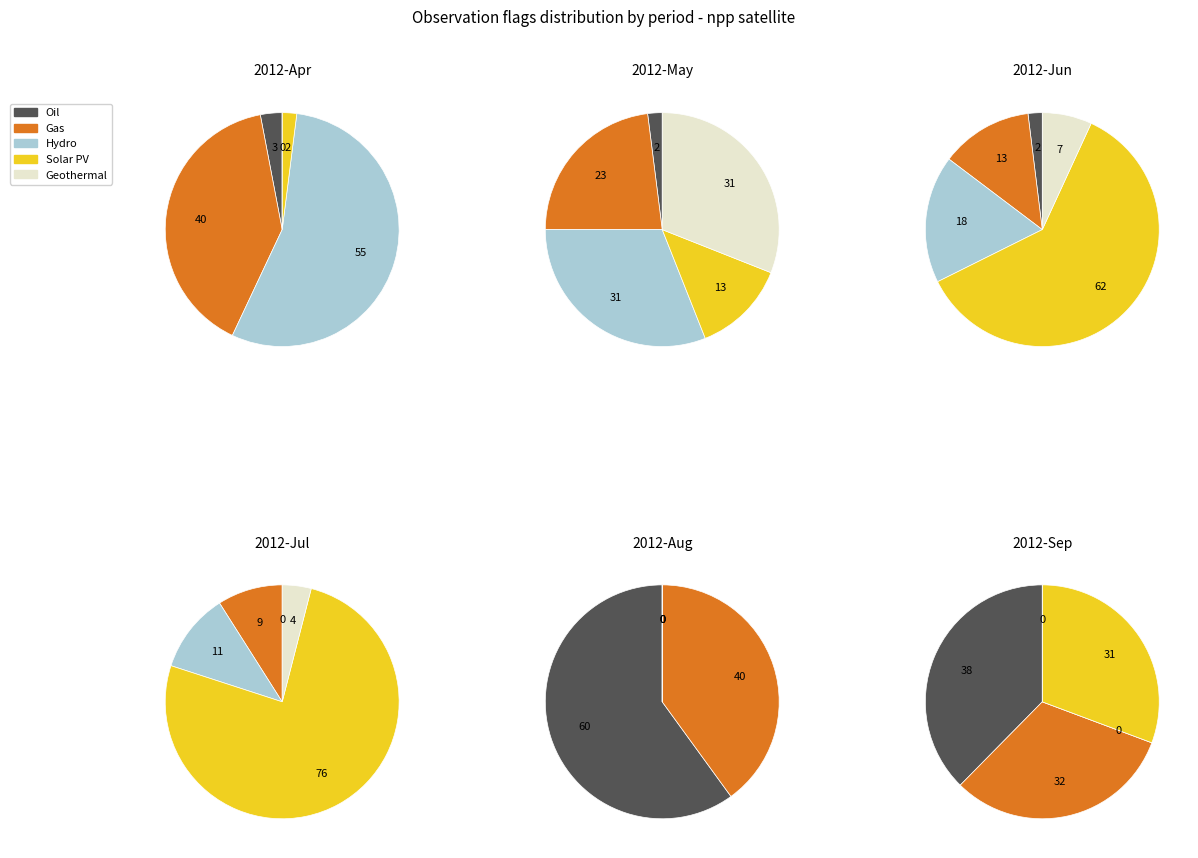

Does any single category account for the majority?

No